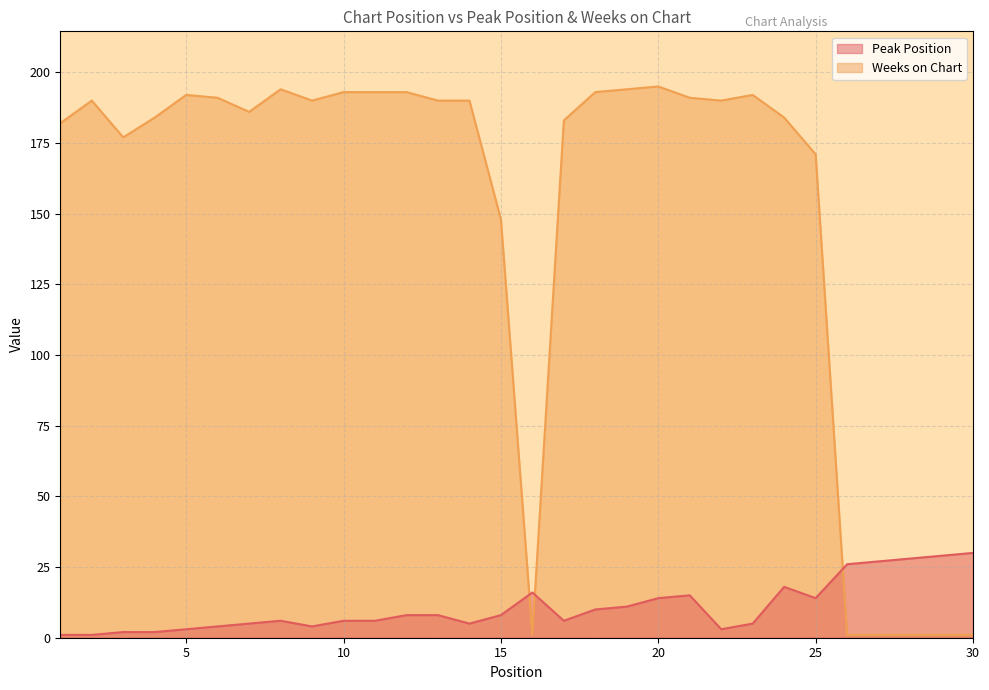

At which category does Weeks on Chart reach its first local valley?

3